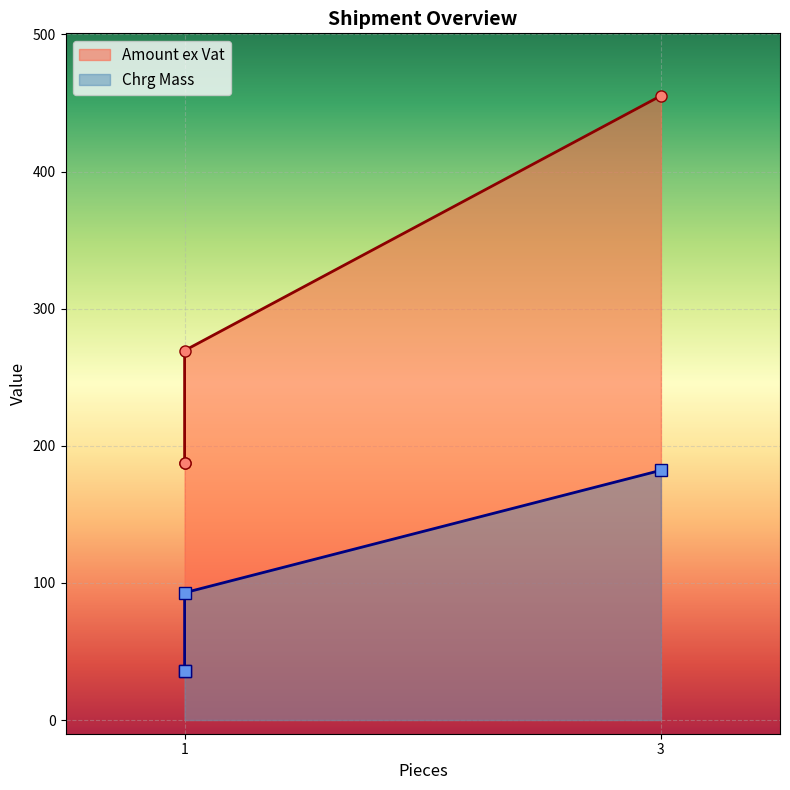

What is the value of the Chrg Mass point at the 4th from the left?

182.1